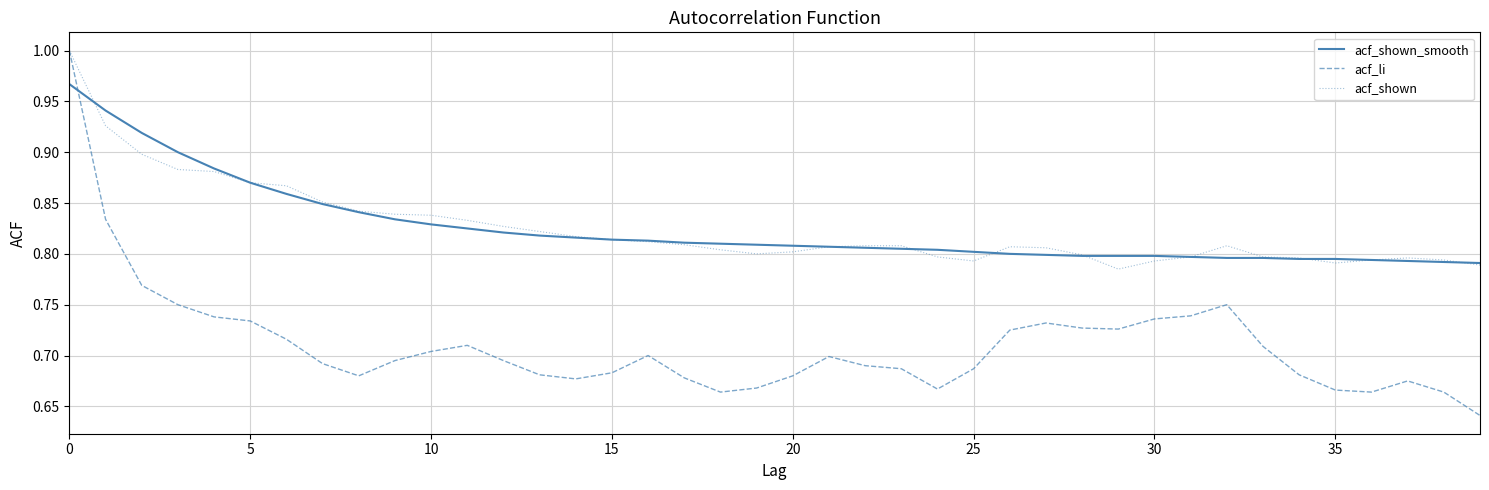

How many intersections are there between acf_shown_smooth and acf_li?

1